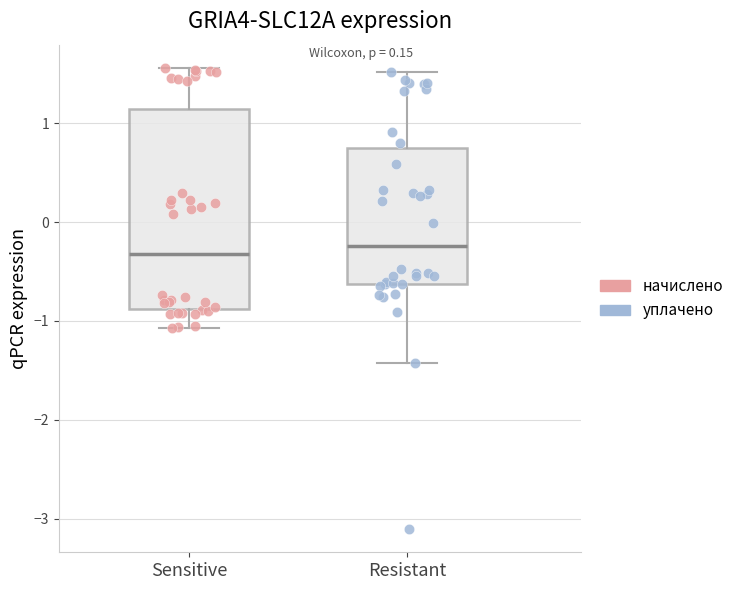

Where does the lower whisker of the box for Resistant end on the y-axis? The values are not printed on the chart, so give them approximately, as read against the axis.

-1.4